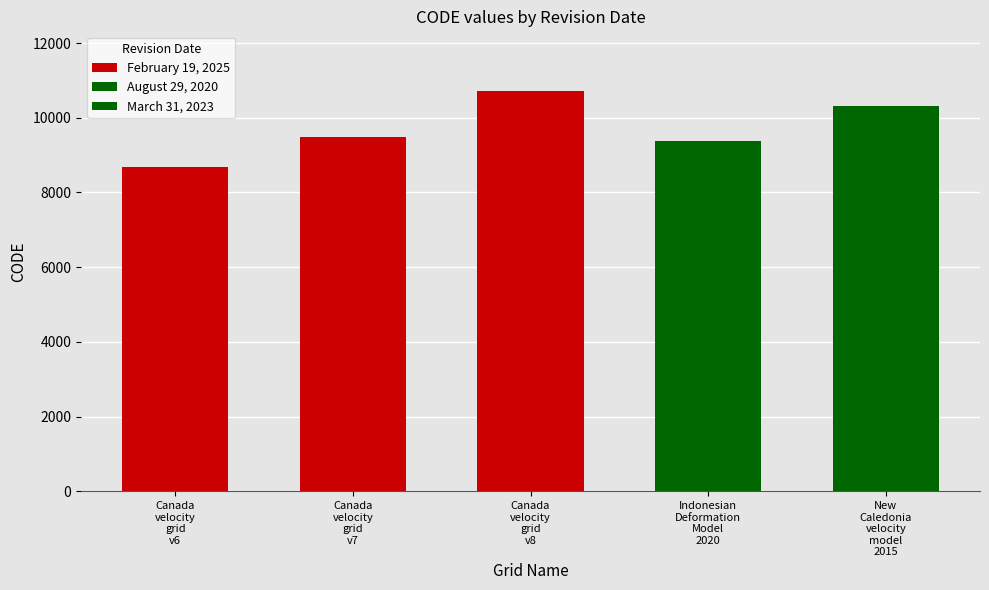

What is the label of the 3rd bar from the left?

February 19, 2025